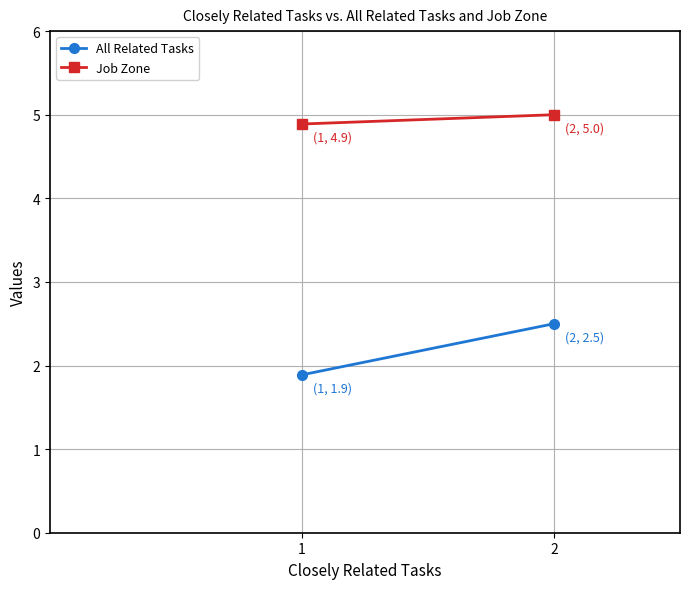

Which series has the widest spread of values?

All Related Tasks